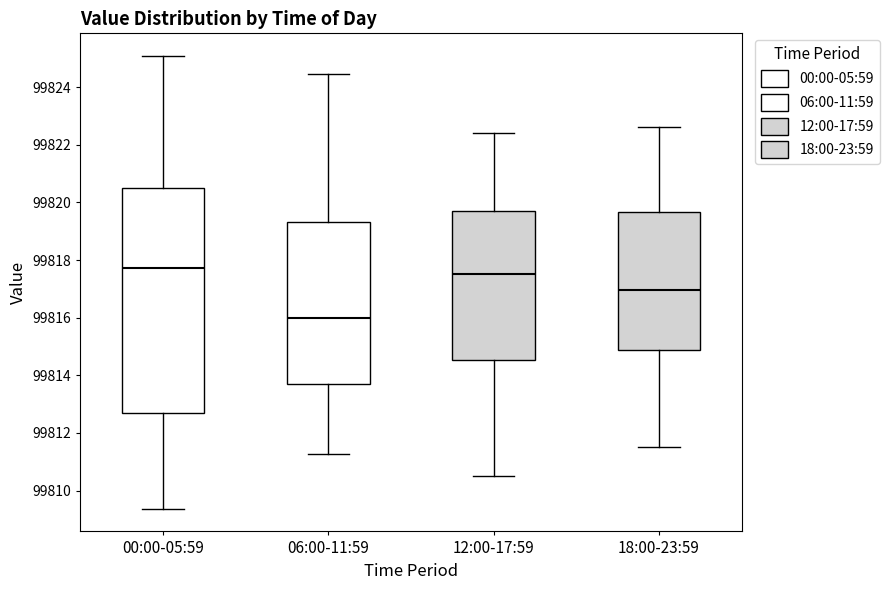

Reading left to right, read every box against the y-axis: the position of its median line, the range the box covers, and the ends of its whiskers. The values are not printed on the chart, so give them approximately, as read against the axis.

00:00-05:59: median 99817.8, box 99812.6 to 99820.4, whiskers 99809.4 to 99825.0
06:00-11:59: median 99816.0, box 99813.6 to 99819.4, whiskers 99811.2 to 99824.4
12:00-17:59: median 99817.6, box 99814.6 to 99819.8, whiskers 99810.6 to 99822.4
18:00-23:59: median 99817.0, box 99814.8 to 99819.6, whiskers 99811.6 to 99822.6